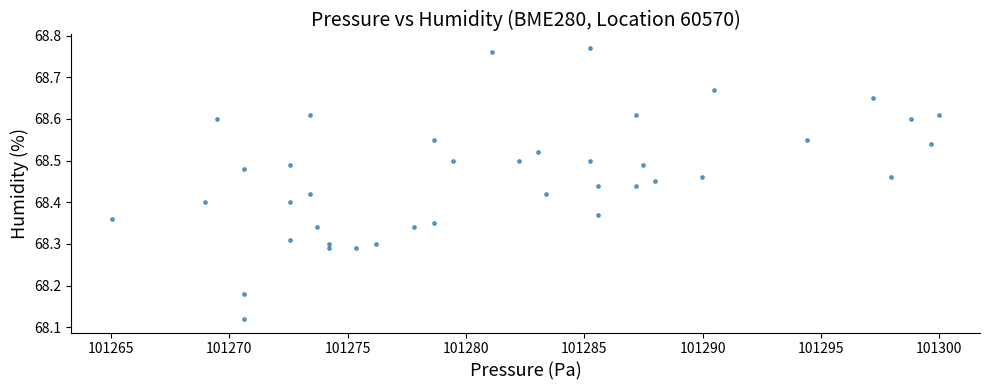

What is the range of X values (max minus min)?

34.9